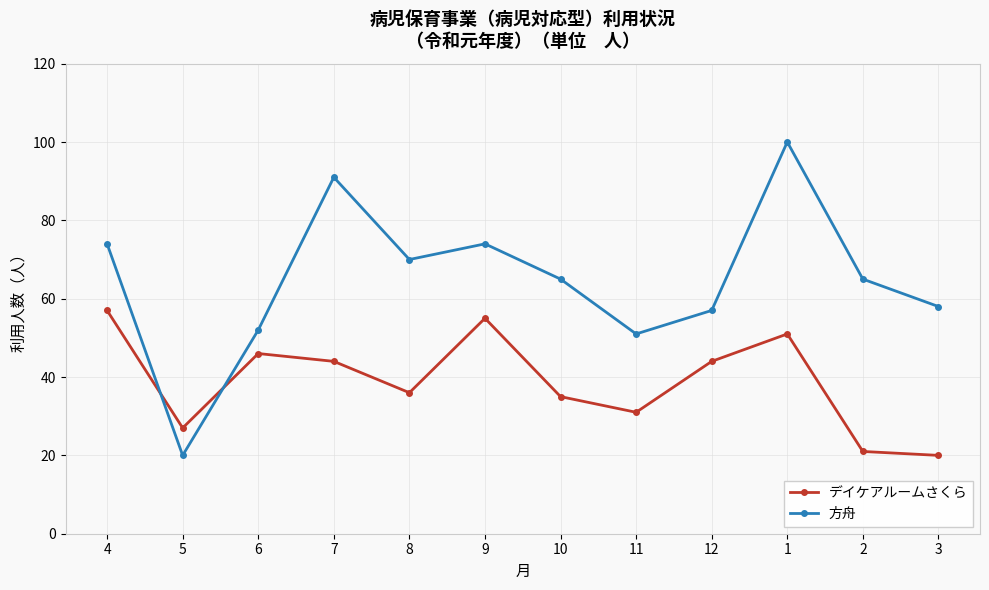

What is the maximum value shown in the chart?

100